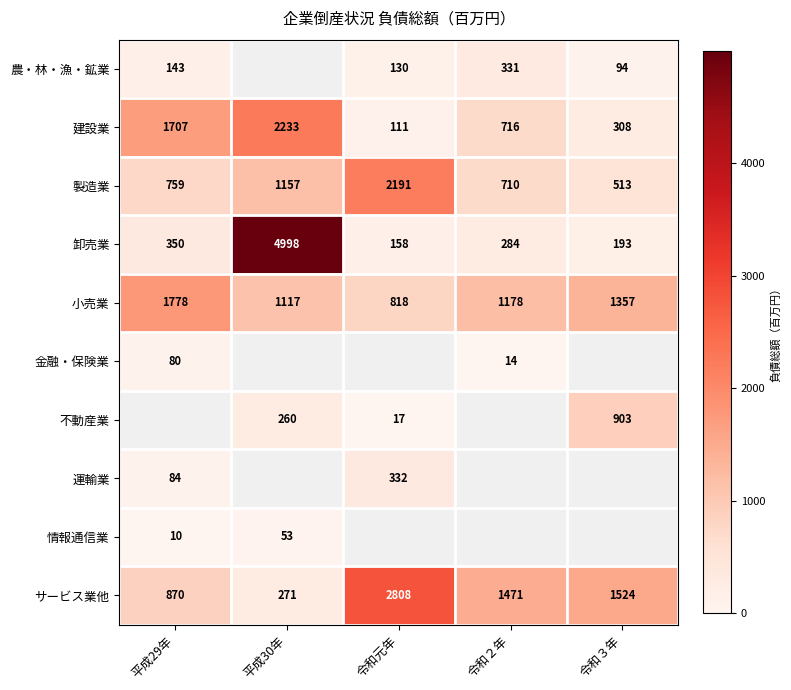

At which category does the chart reach its peak across all series?

平成30年